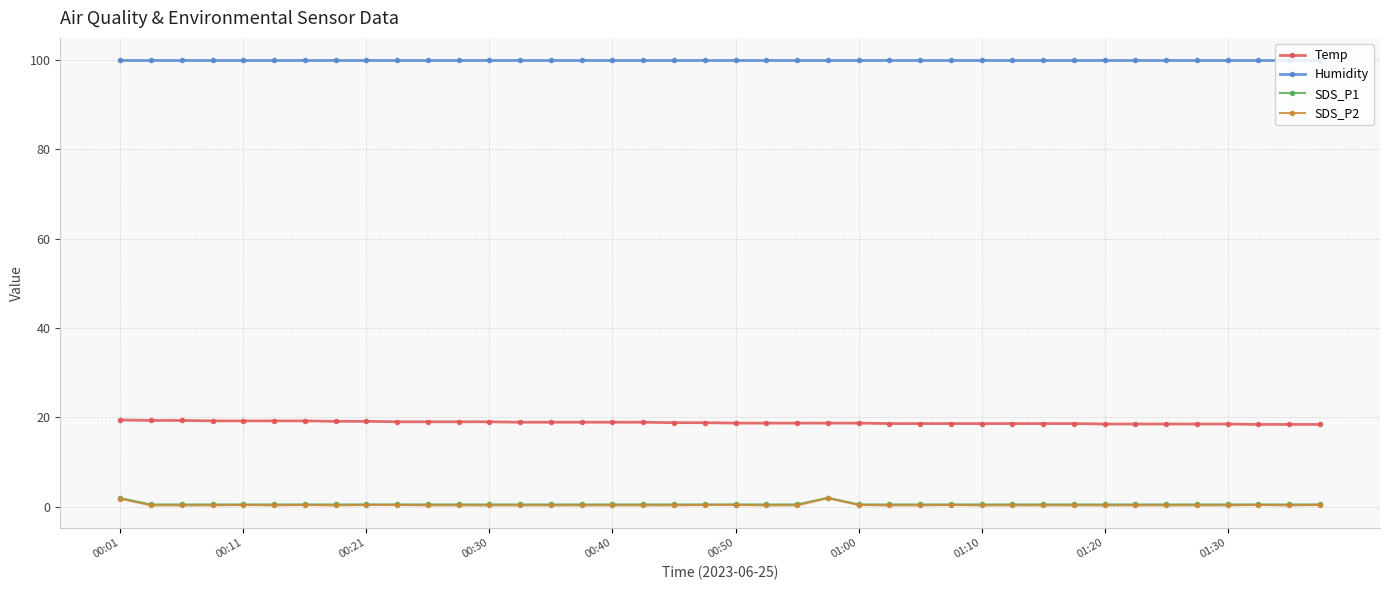

Which series has the largest range (max minus min)?

SDS_P2